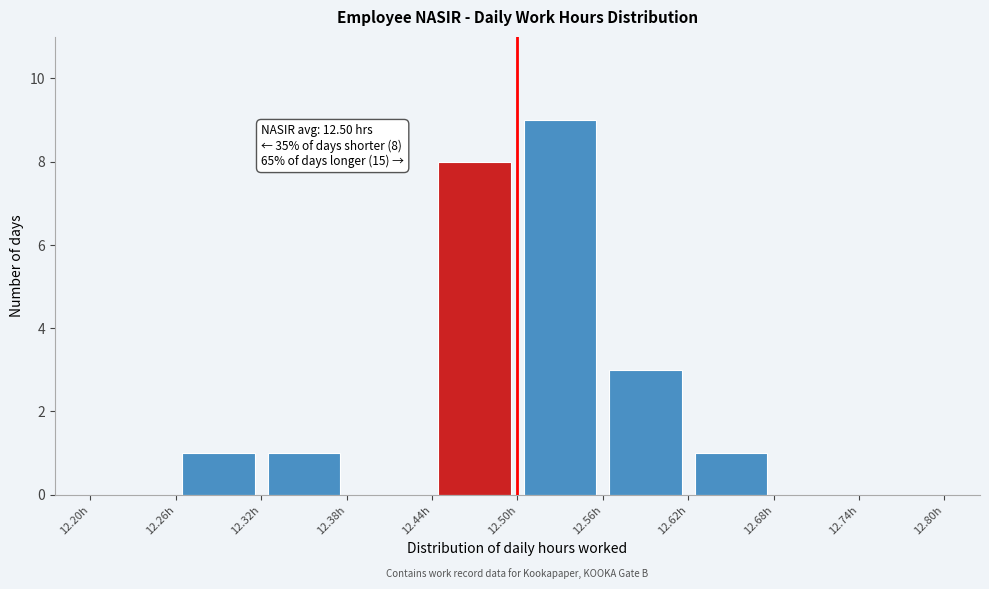

Over which range of the x-axis is the bar tallest?

12.50 to 12.56